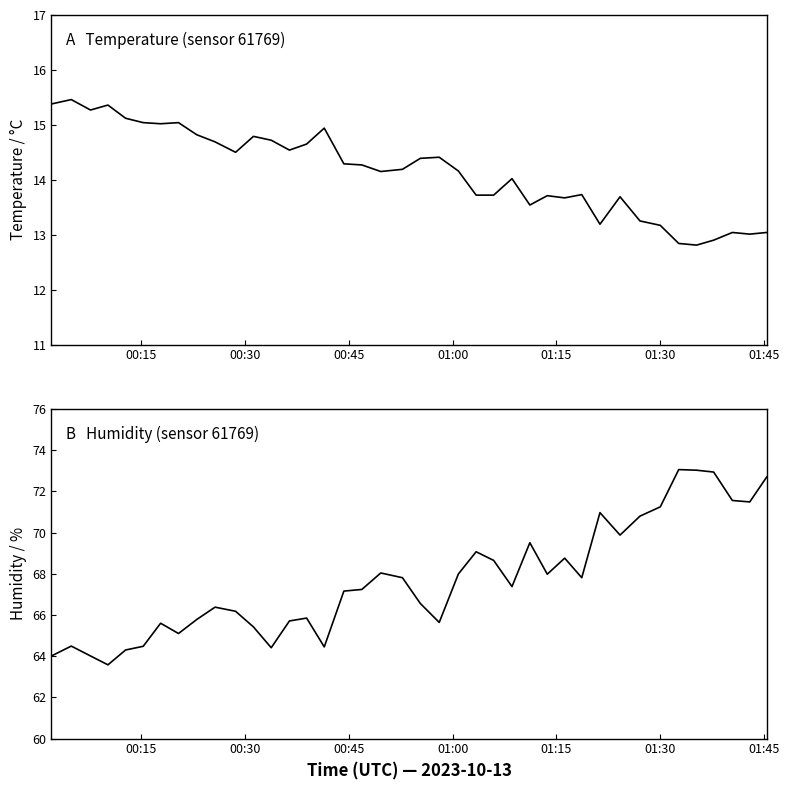

What is the minimum value for temperature?

12.8